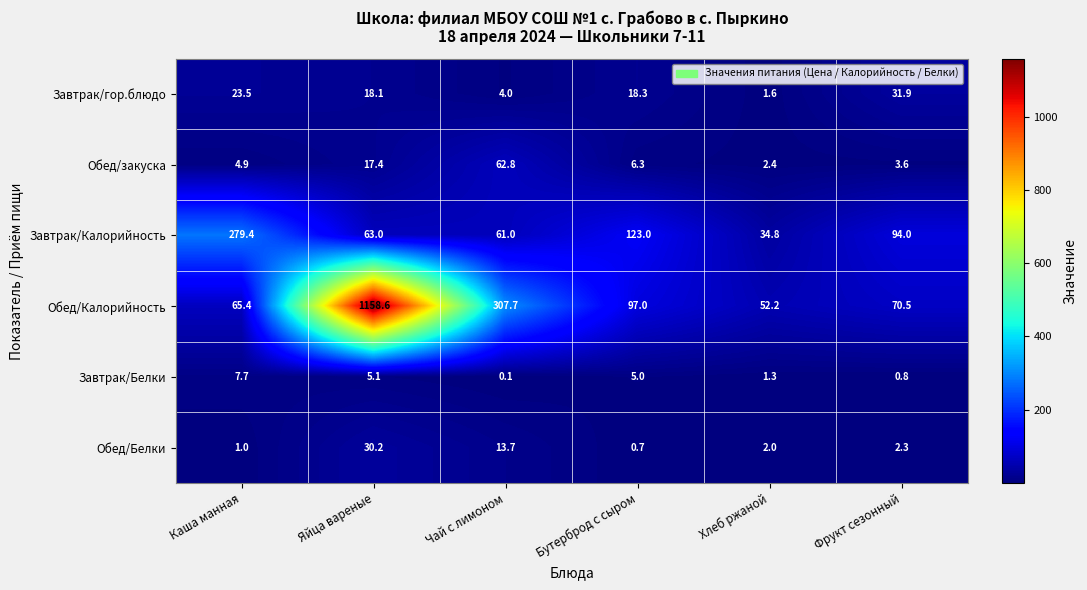

At which category is the sum across all series the highest?

Яйца вареные